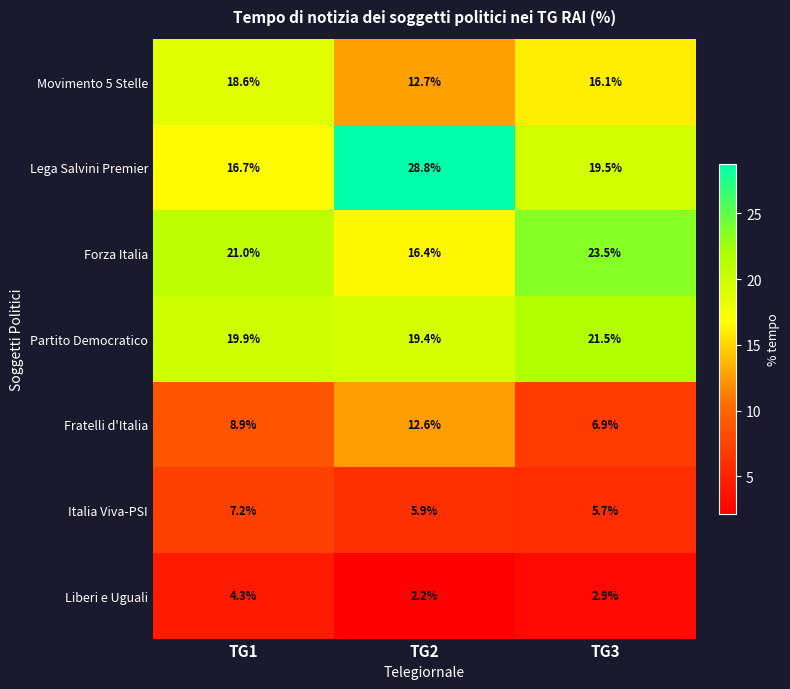

Rank the series by their maximum value, from highest to lowest.

Lega Salvini Premier, Forza Italia, Partito Democratico, Movimento 5 Stelle, Fratelli d'Italia, Italia Viva-PSI, Liberi e Uguali